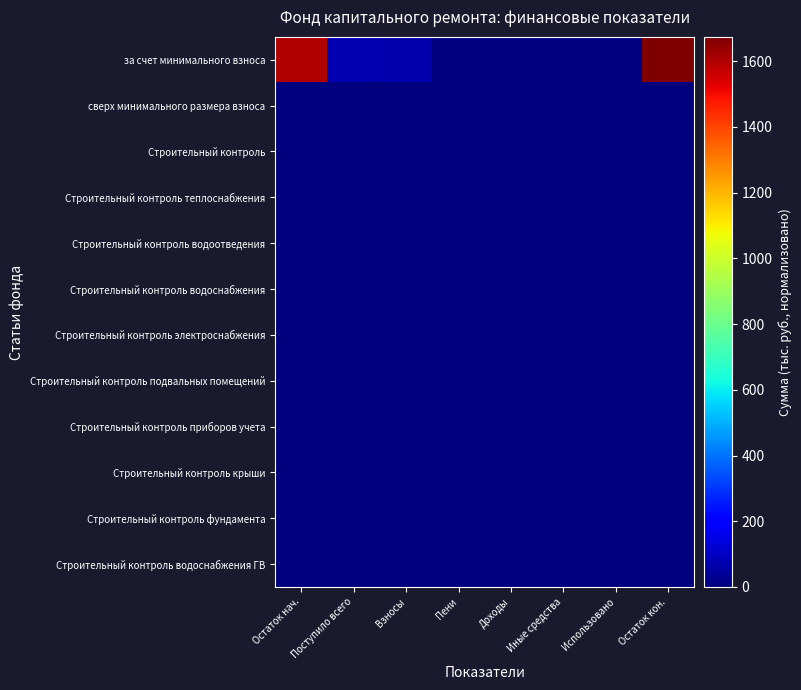

Reading right to left, transcribe all the data shown in this chart.

за счет минимального взноса: Остаток кон.=1674.2	Использовано=0.0	Иные средства=0.0	Доходы=0.0	Пени=3.7	Взносы=71.0	Поступило всего=74.7	Остаток нач.=1599.5
сверх минимального размера взноса: Остаток кон.=0.0	Использовано=0.0	Иные средства=0.0	Доходы=0.0	Пени=0.0	Взносы=0.0	Поступило всего=0.0	Остаток нач.=0.0
Строительный контроль: Остаток кон.=0.0	Использовано=0.0	Иные средства=0.0	Доходы=0.0	Пени=0.0	Взносы=0.0	Поступило всего=0.0	Остаток нач.=0.0
Строительный контроль теплоснабжения: Остаток кон.=0.0	Использовано=0.0	Иные средства=0.0	Доходы=0.0	Пени=0.0	Взносы=0.0	Поступило всего=0.0	Остаток нач.=0.0
Строительный контроль водоотведения: Остаток кон.=0.0	Использовано=0.0	Иные средства=0.0	Доходы=0.0	Пени=0.0	Взносы=0.0	Поступило всего=0.0	Остаток нач.=0.0
Строительный контроль водоснабжения: Остаток кон.=0.0	Использовано=0.0	Иные средства=0.0	Доходы=0.0	Пени=0.0	Взносы=0.0	Поступило всего=0.0	Остаток нач.=0.0
Строительный контроль электроснабжения: Остаток кон.=0.0	Использовано=0.0	Иные средства=0.0	Доходы=0.0	Пени=0.0	Взносы=0.0	Поступило всего=0.0	Остаток нач.=0.0
Строительный контроль подвальных помещений: Остаток кон.=0.0	Использовано=0.0	Иные средства=0.0	Доходы=0.0	Пени=0.0	Взносы=0.0	Поступило всего=0.0	Остаток нач.=0.0
Строительный контроль приборов учета: Остаток кон.=0.0	Использовано=0.0	Иные средства=0.0	Доходы=0.0	Пени=0.0	Взносы=0.0	Поступило всего=0.0	Остаток нач.=0.0
Строительный контроль крыши: Остаток кон.=0.0	Использовано=0.0	Иные средства=0.0	Доходы=0.0	Пени=0.0	Взносы=0.0	Поступило всего=0.0	Остаток нач.=0.0
Строительный контроль фундамента: Остаток кон.=0.0	Использовано=0.0	Иные средства=0.0	Доходы=0.0	Пени=0.0	Взносы=0.0	Поступило всего=0.0	Остаток нач.=0.0
Строительный контроль водоснабжения ГВ: Остаток кон.=0.0	Использовано=0.0	Иные средства=0.0	Доходы=0.0	Пени=0.0	Взносы=0.0	Поступило всего=0.0	Остаток нач.=0.0